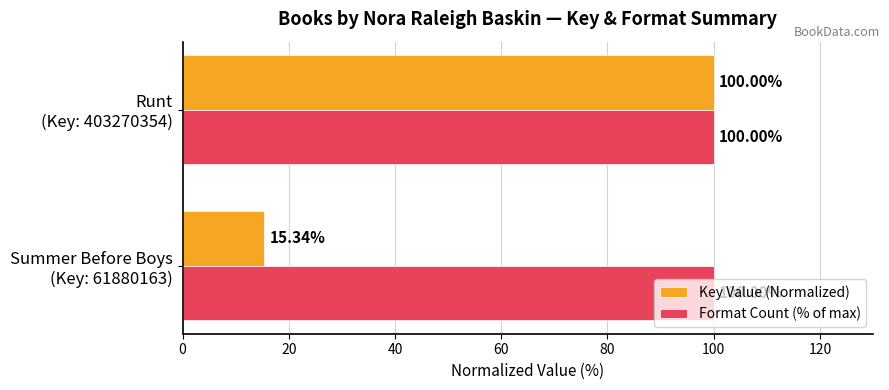

What are all the series names shown in the legend?

Key Value (Normalized), Format Count (% of max)